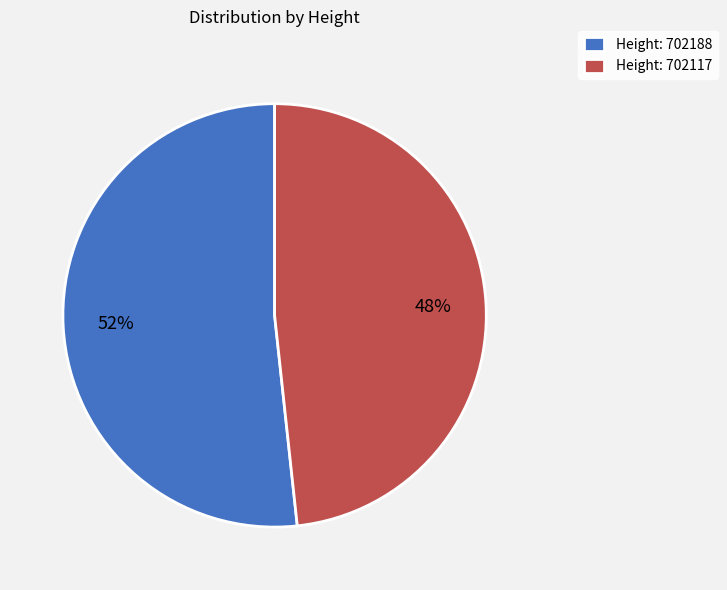

Is it true that Height: 702117 is 48% of the pie?

True